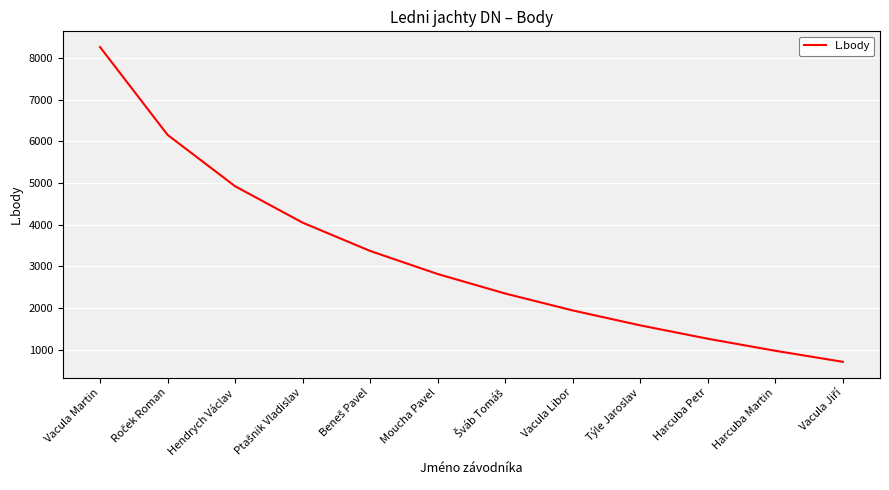

What is the sum of all values?

38373